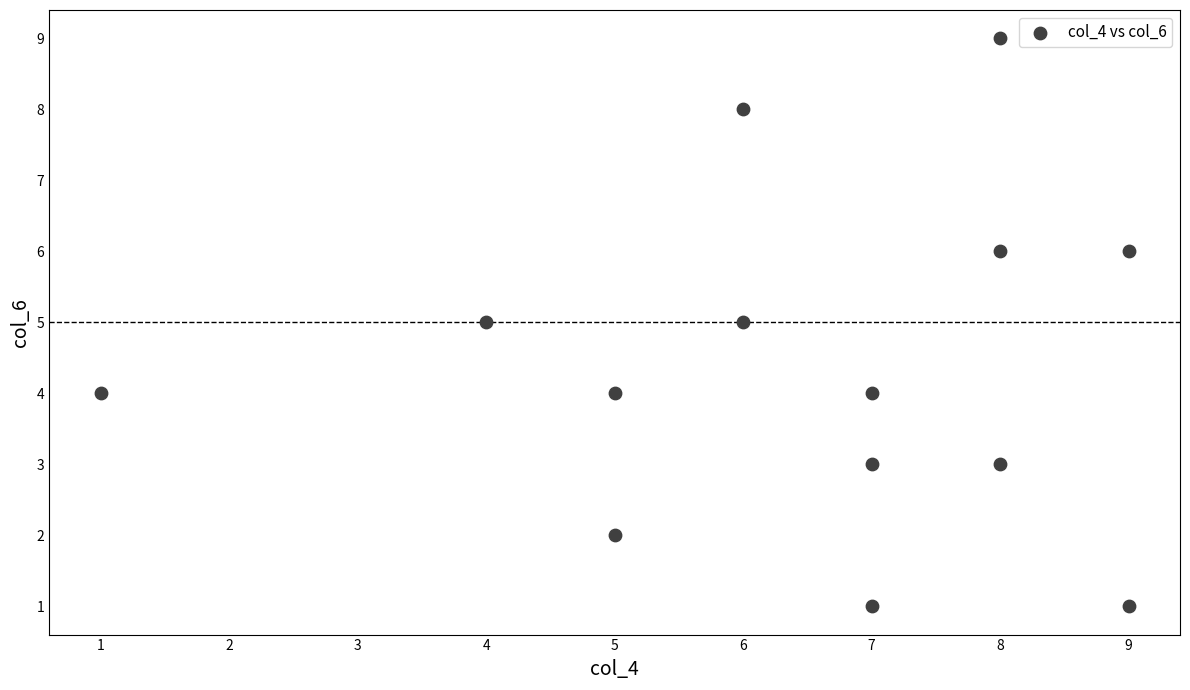

What is the range of X values (max minus min)?

8